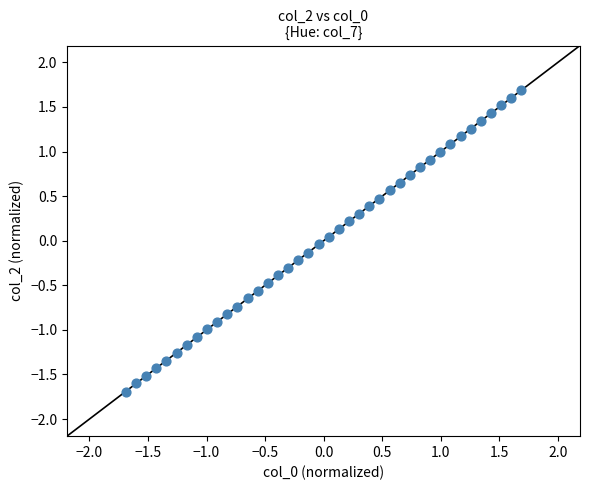

What is the range of X values (max minus min)?

3.4